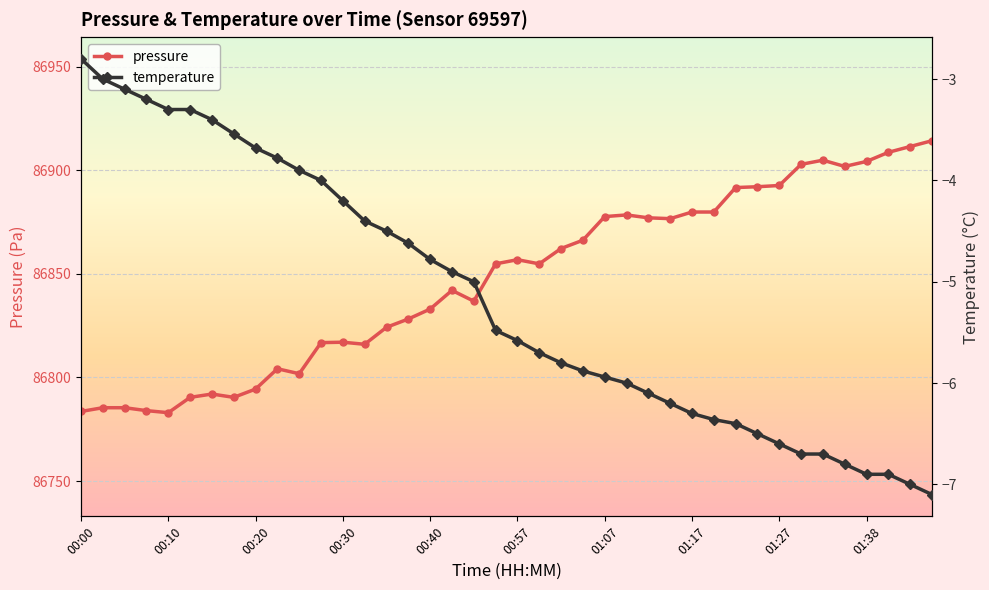

The value of pressure at 01:27 is 156133.7. True or false?

False